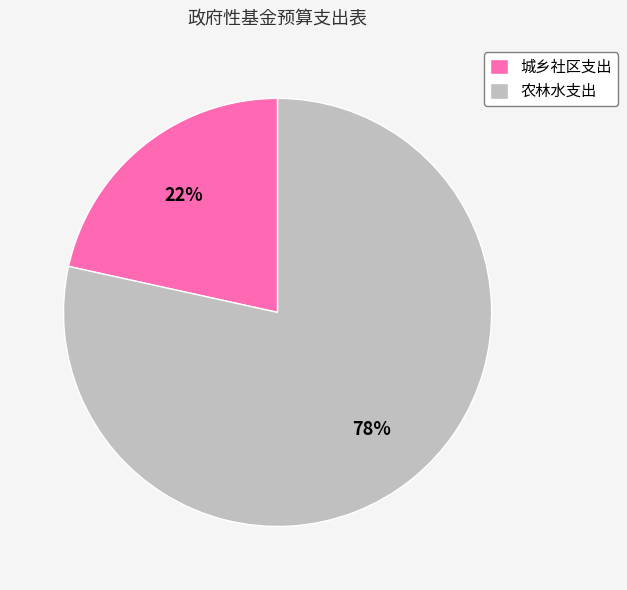

To the nearest percent, what percentage of the pie is 城乡社区支出?

22%